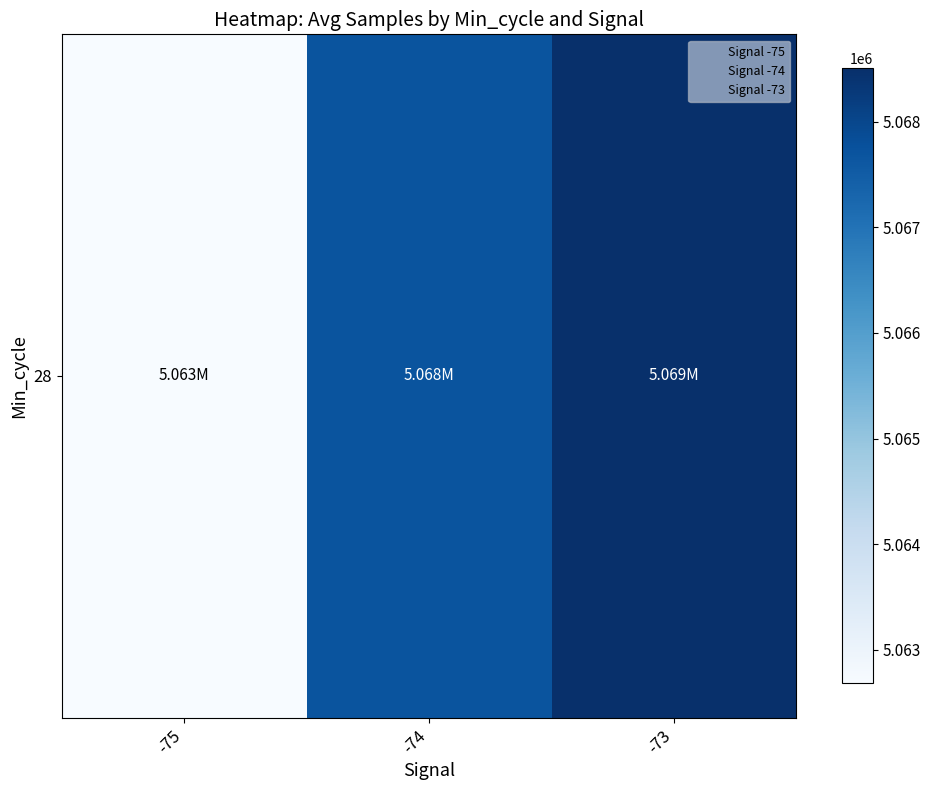

Read the value at -73.

5068502.2